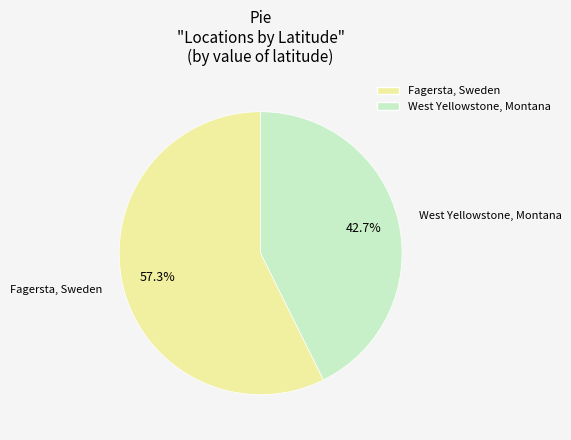

To the nearest percent, what percentage of the pie is West Yellowstone, Montana?

43%